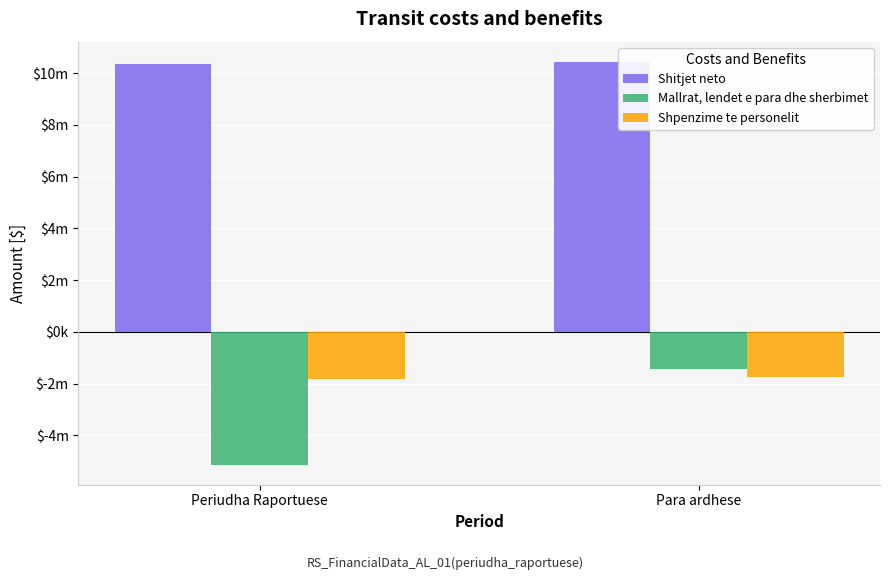

Between Periudha Raportuese and Para ardhese, which is larger?

Para ardhese